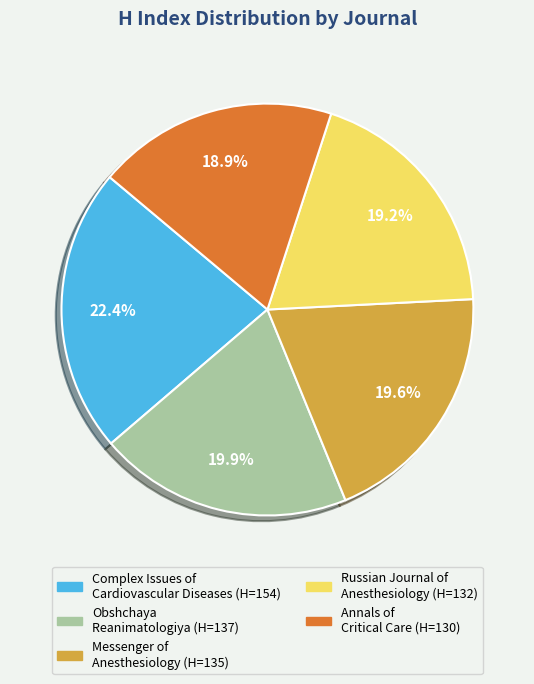

Is there any slice that represents more than half of the pie?

No